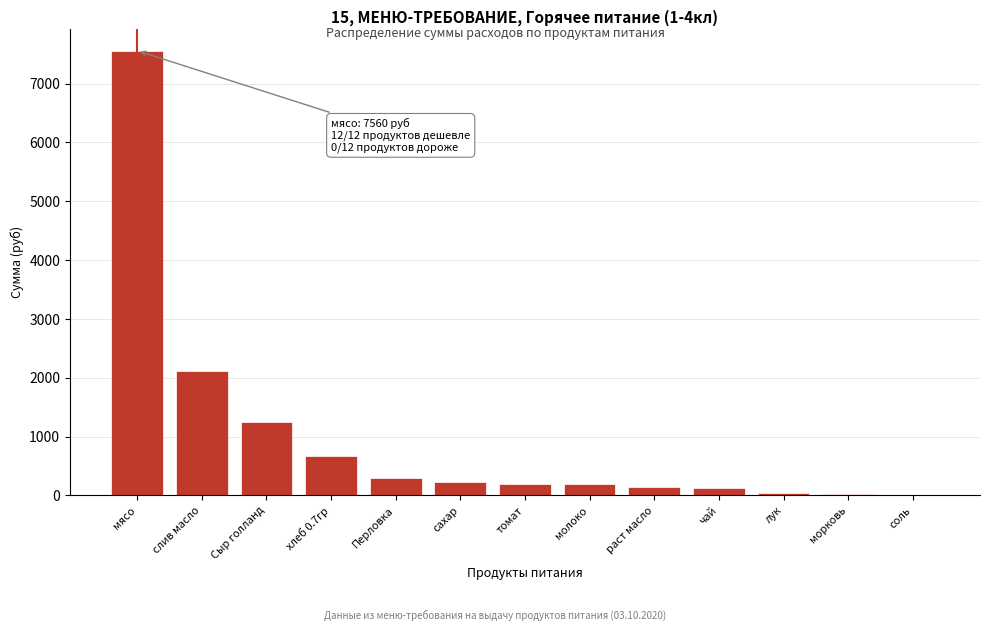

At which label is the value closest to 3785?

слив масло